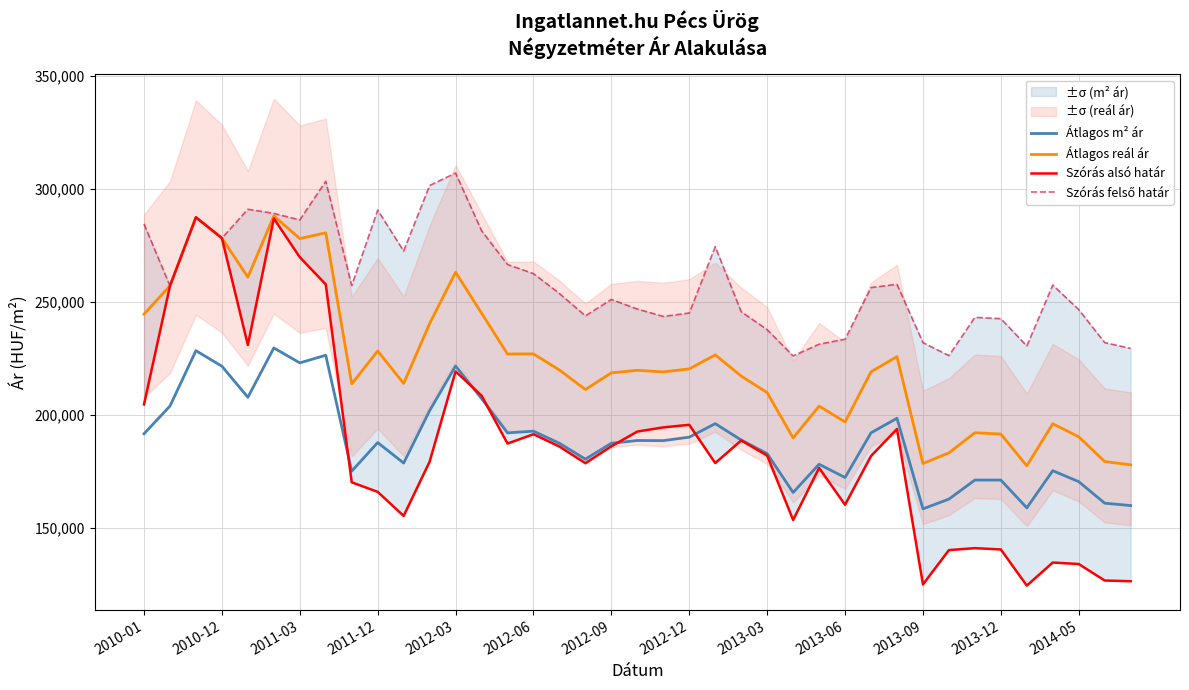

At which label does Szórás felső határ first exceed 256492?

2010-01